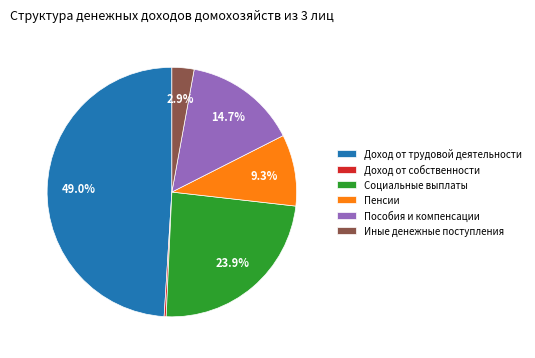

What portion of the pie excludes Социальные выплаты?

76.1%